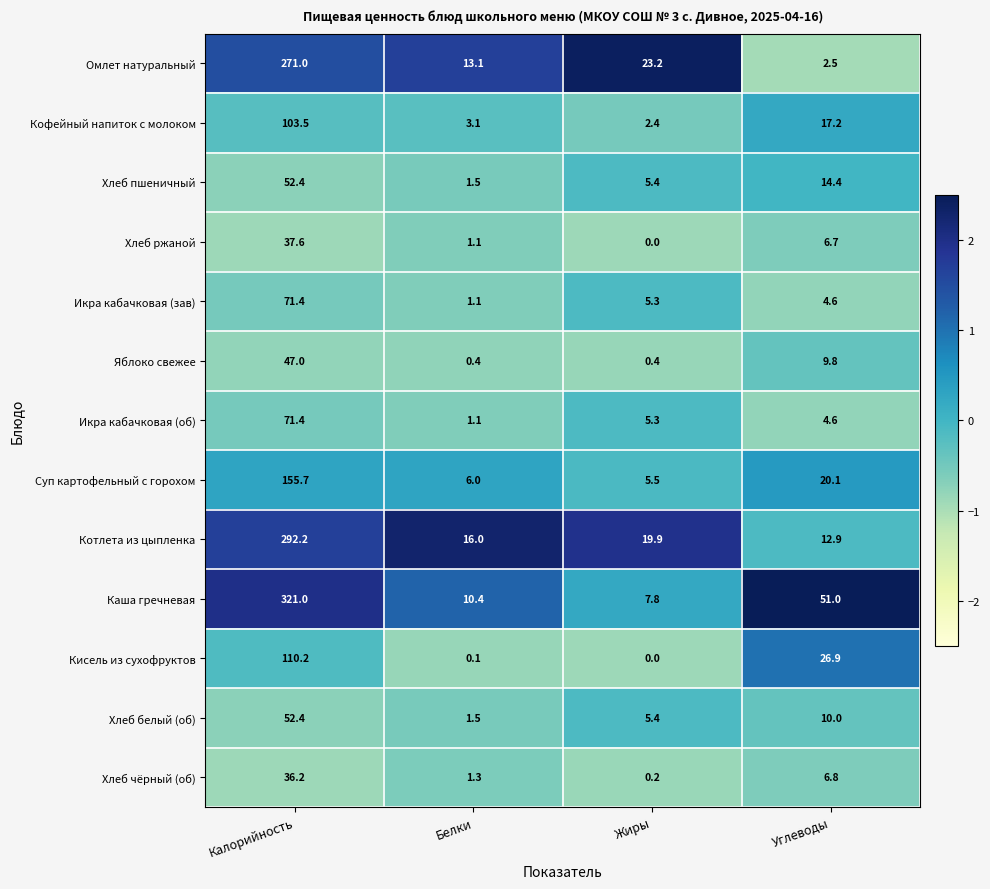

Count the number of categories in the chart.

4